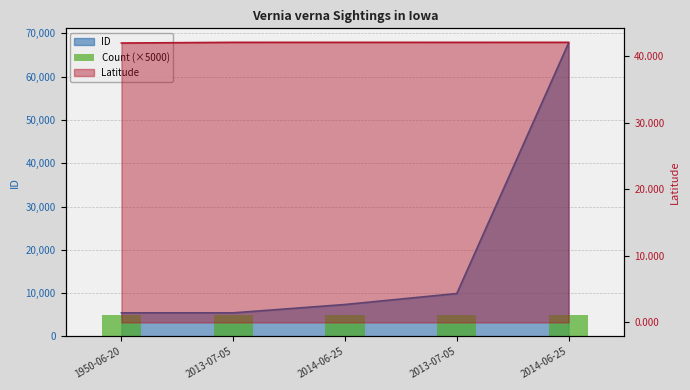

The value of Latitude at 2013-07-05 is 42.1. True or false?

True